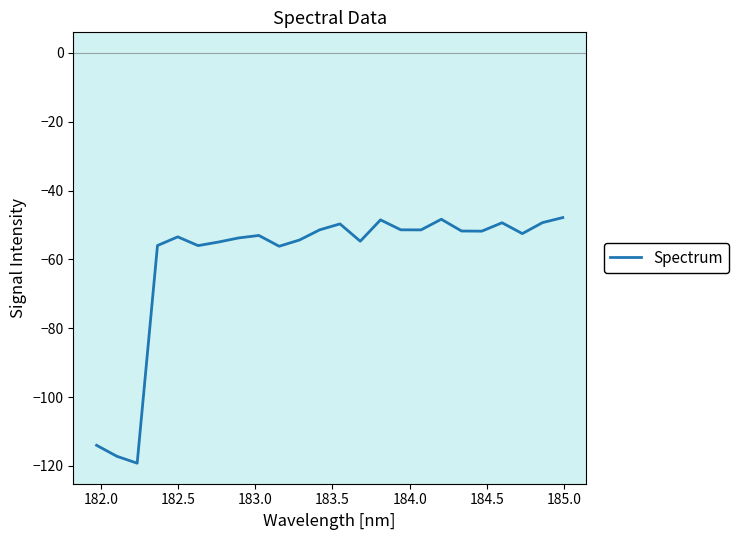

What is the maximum value shown in the chart?

-47.9